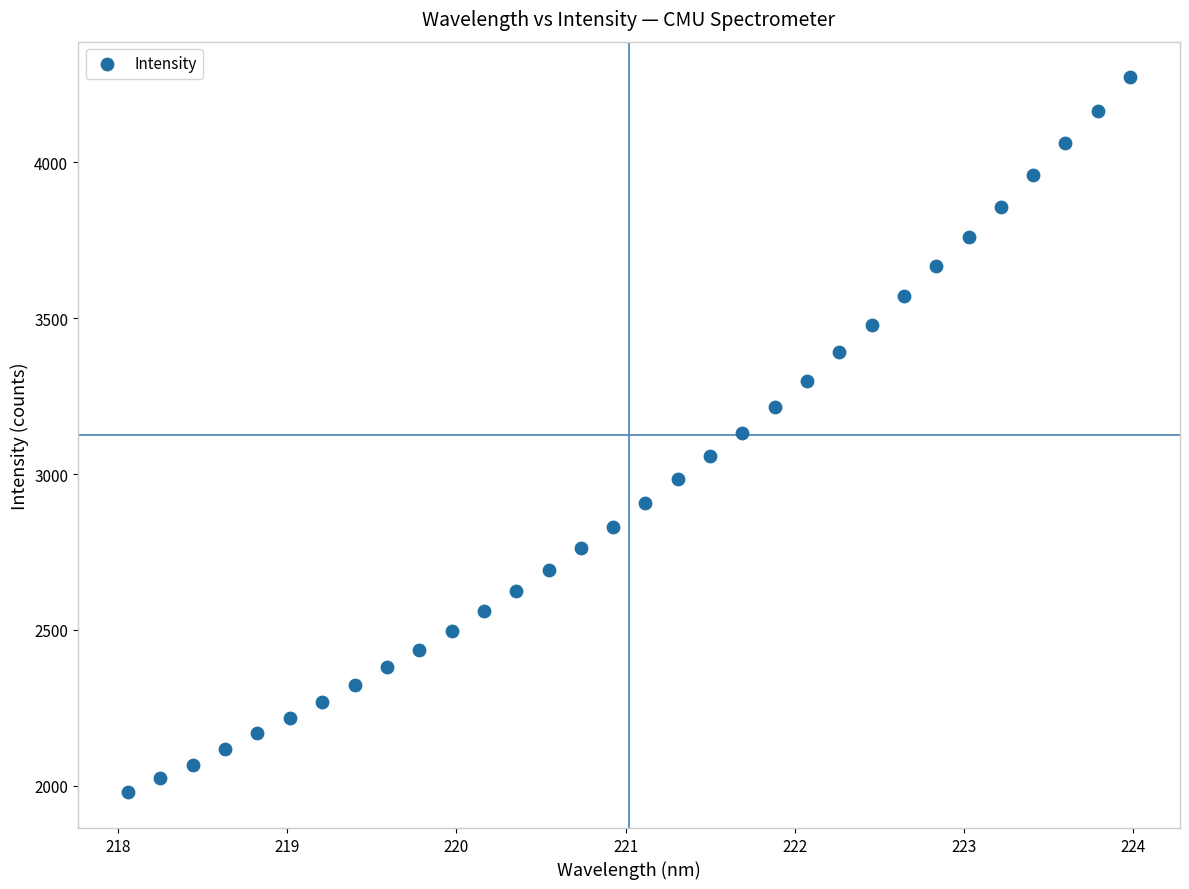

What is the range of Y values (max minus min)?

2294.2